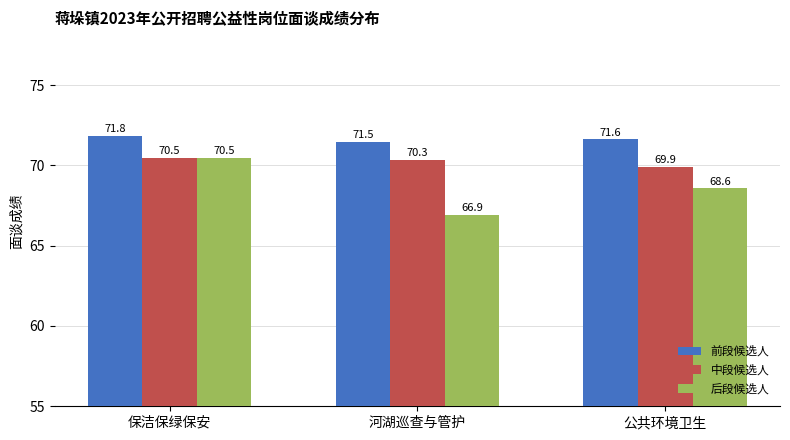

What is the difference between the second highest and minimum values in the 后段候选人 series?

1.7